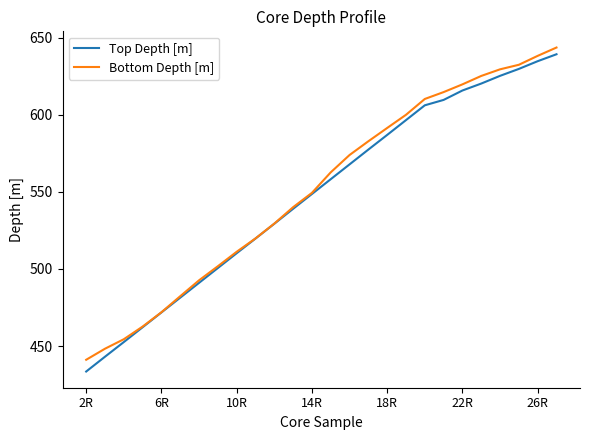

What is the maximum value for Bottom Depth [m]?

643.6